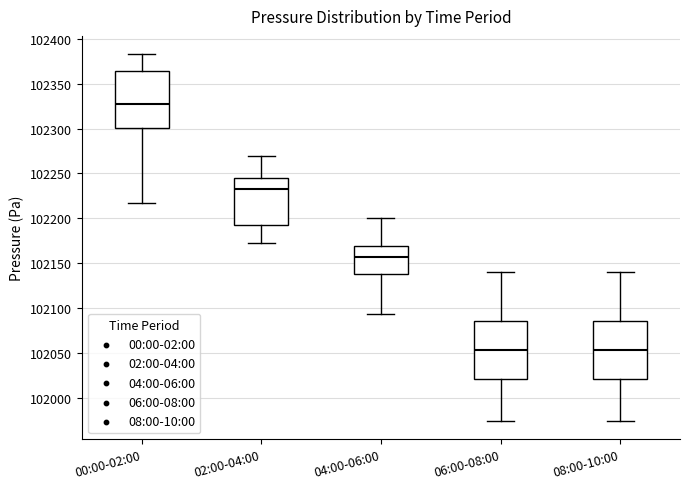

Reading left to right, transcribe this box plot: for each box, give where its median line is, the range the box spans, and where its two whiskers end, as read against the y-axis. The values are not printed on the chart, so give them approximately, as read against the axis.

00:00-02:00: median 102325, box 102300 to 102365, whiskers 102215 to 102385
02:00-04:00: median 102230, box 102195 to 102245, whiskers 102170 to 102270
04:00-06:00: median 102155, box 102140 to 102170, whiskers 102095 to 102200
06:00-08:00: median 102055, box 102020 to 102085, whiskers 101975 to 102140
08:00-10:00: median 102055, box 102020 to 102085, whiskers 101975 to 102140